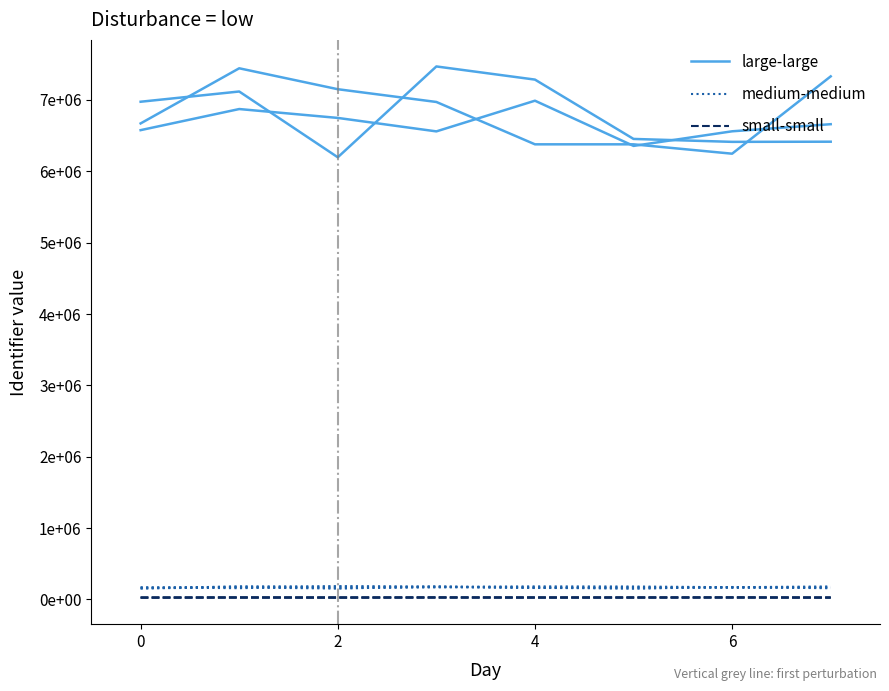

Count the number of categories in the chart.

8